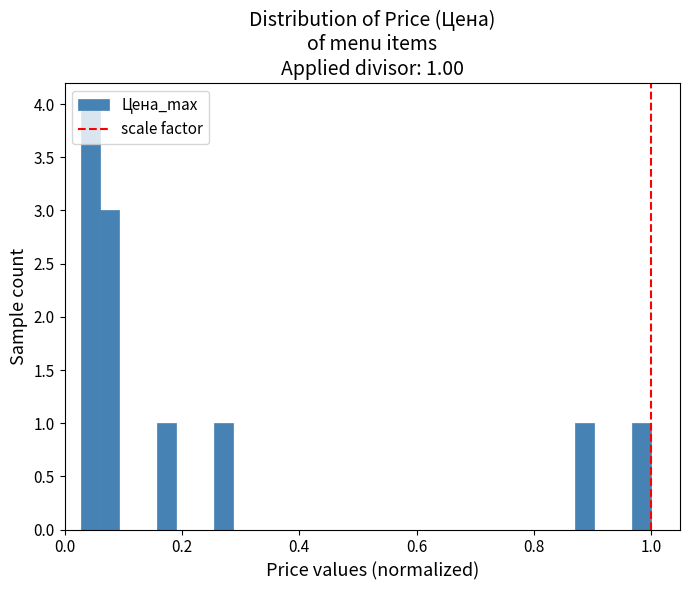

Around what value on the x-axis is the tallest bar? Give the approximate position of its centre, as read against the axis.

0.04